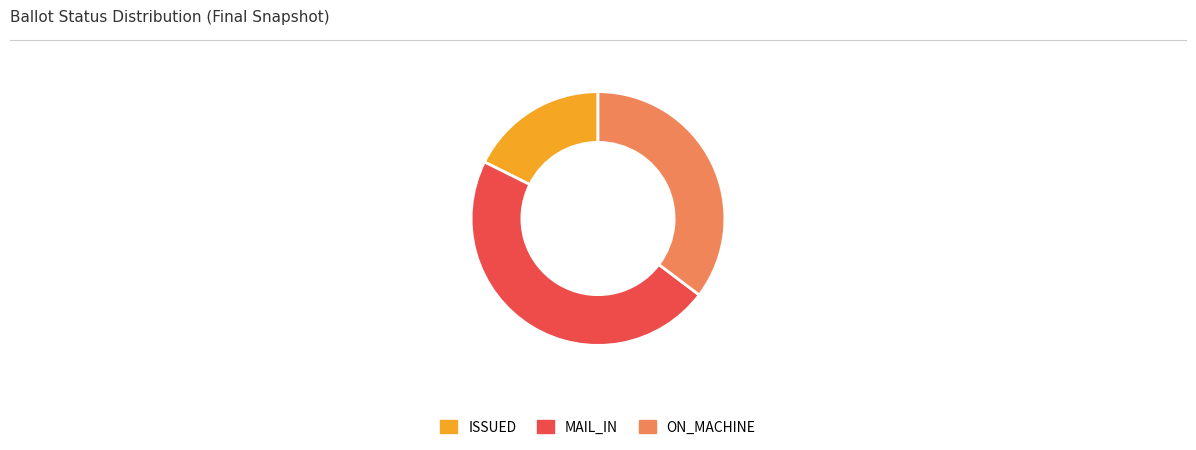

Which category has the smallest portion of the pie?

ISSUED